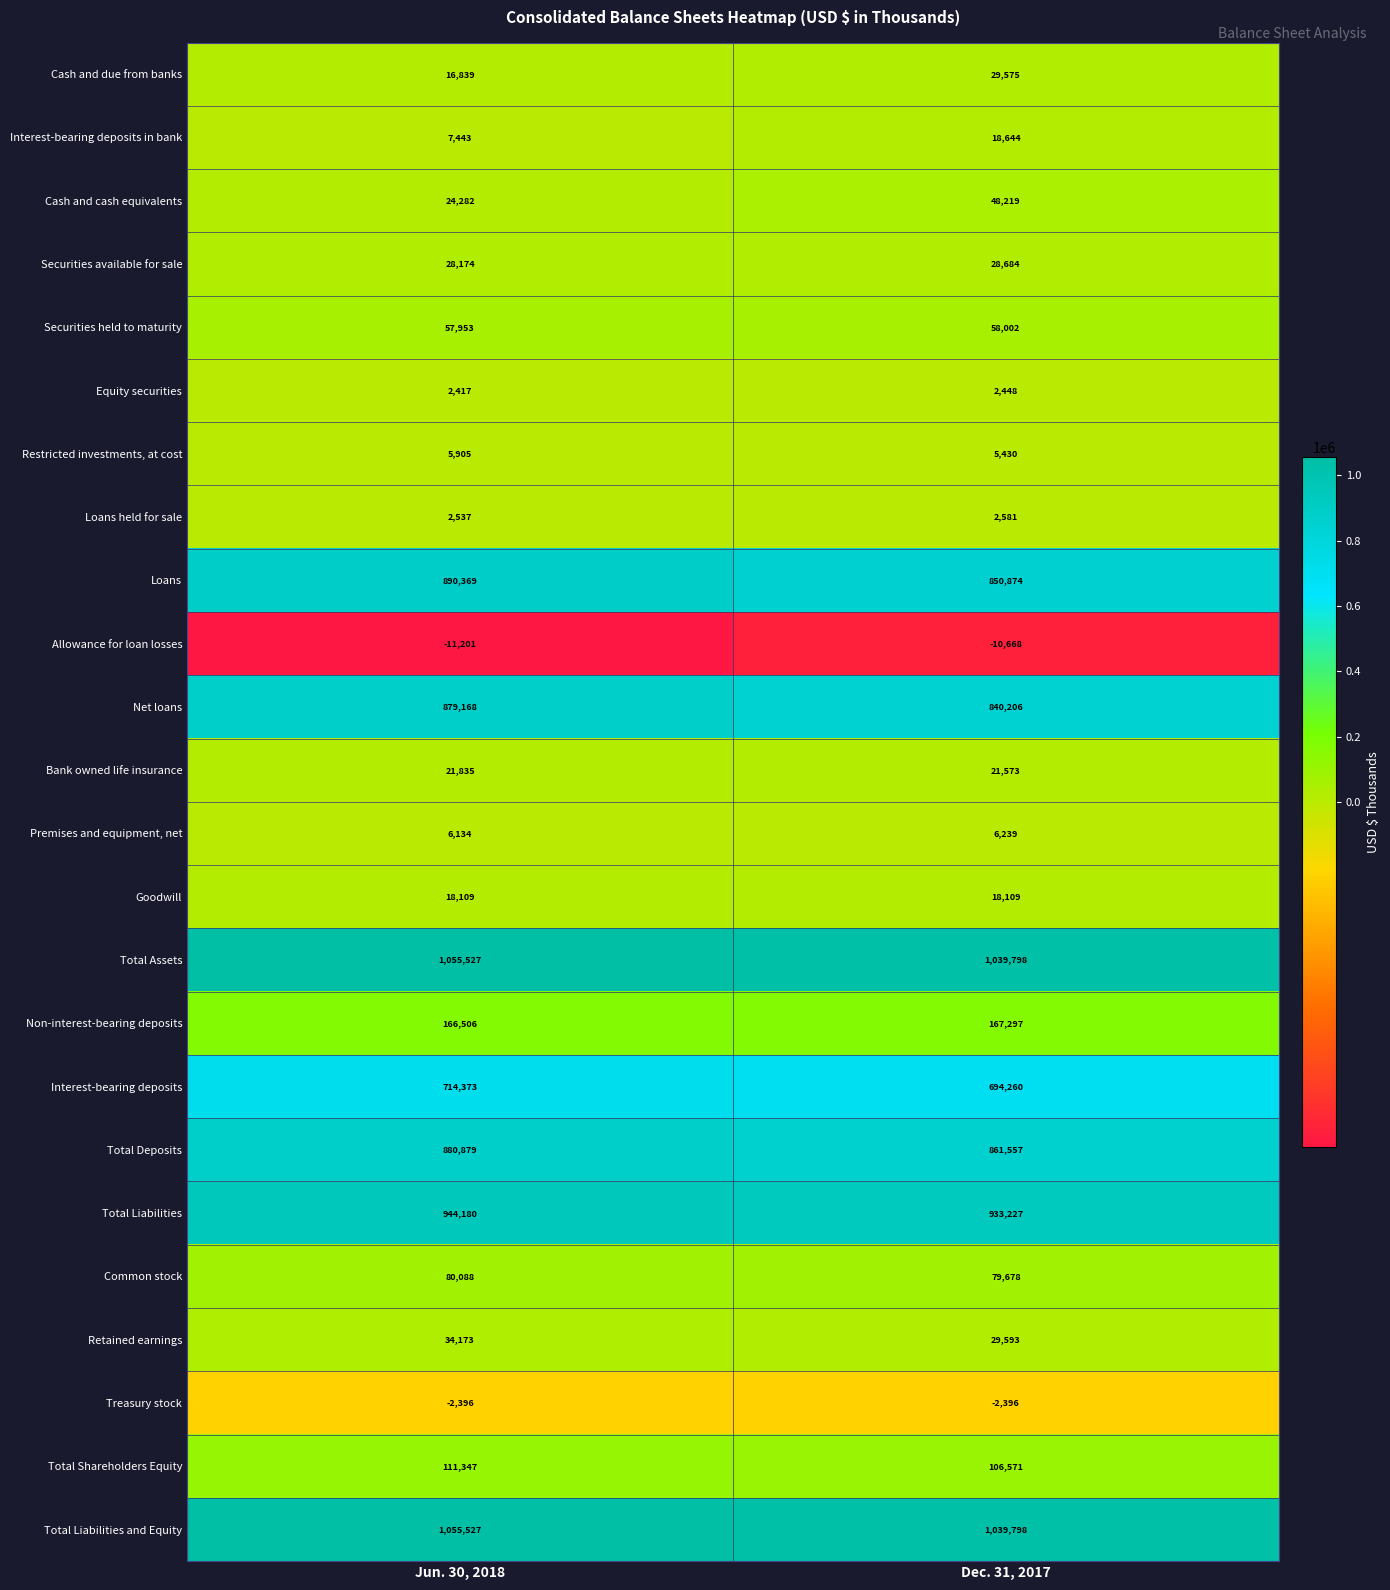

At which category is the sum across all series the highest?

Jun. 30, 2018